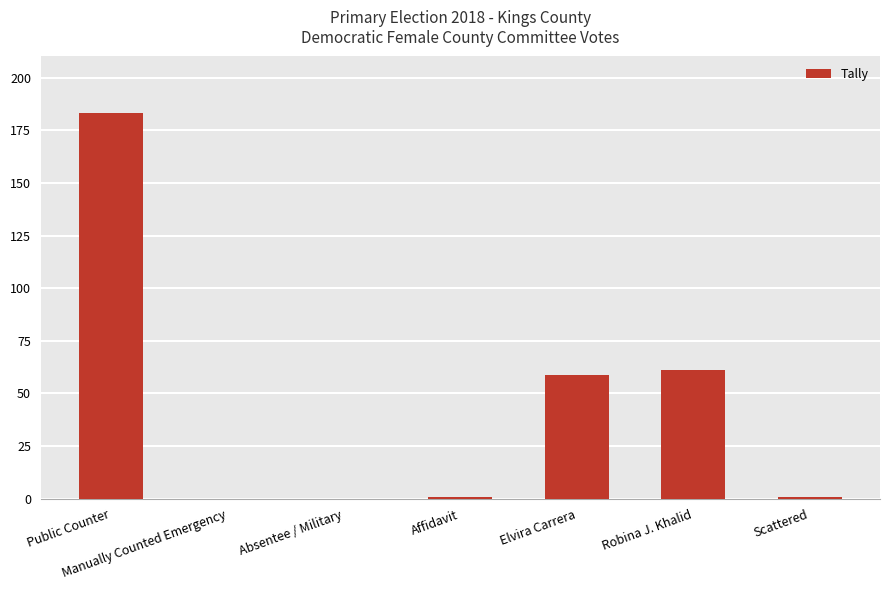

How many categories are shown in the chart?

7